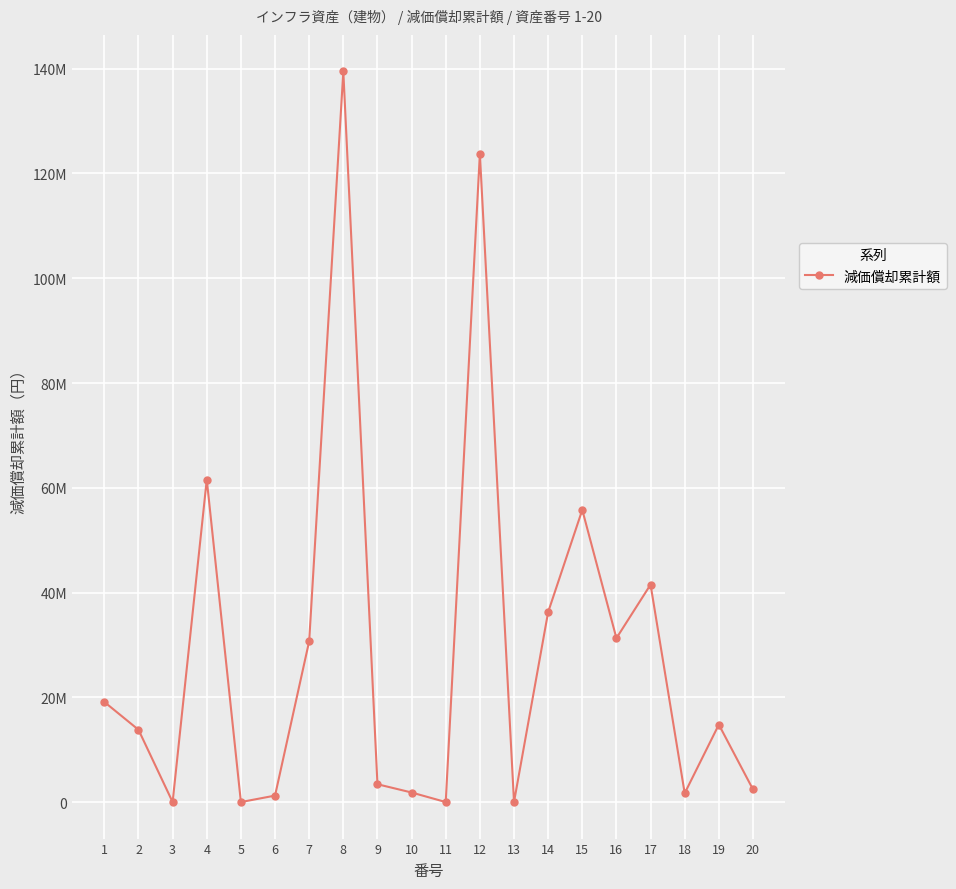

Does the chart have visible grid lines?

Yes